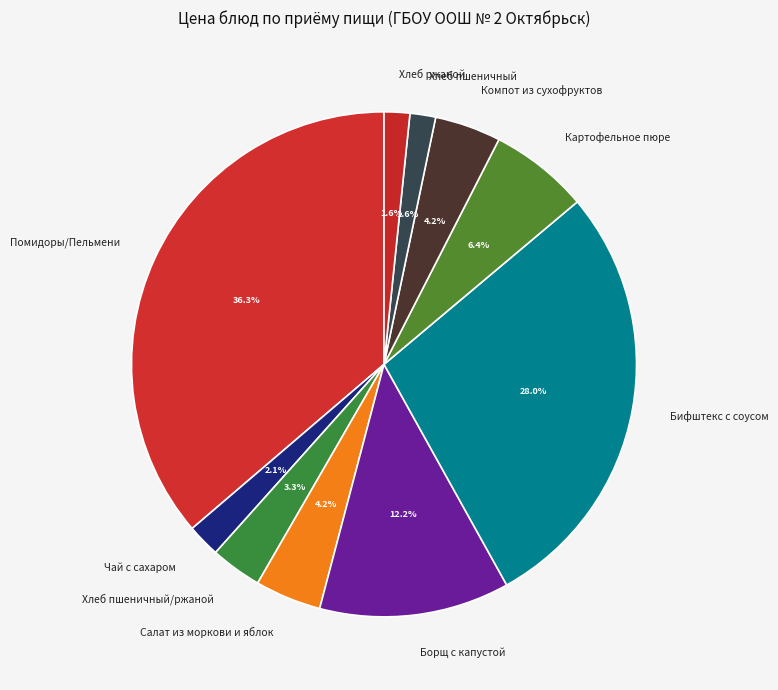

What percentage is the Чай с сахаром slice, to the nearest percent?

2%